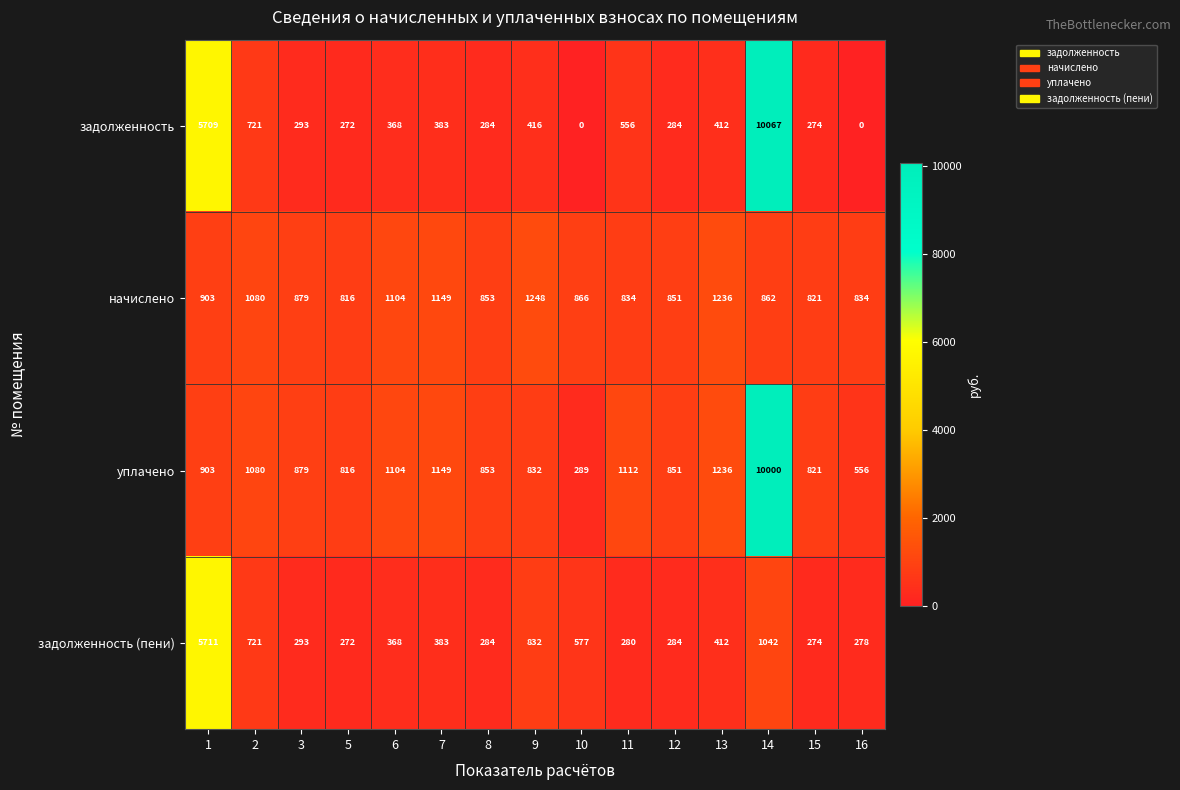

Rank the series at 10 from lowest to highest value.

задолженность, уплачено, задолженность (пени), начислено